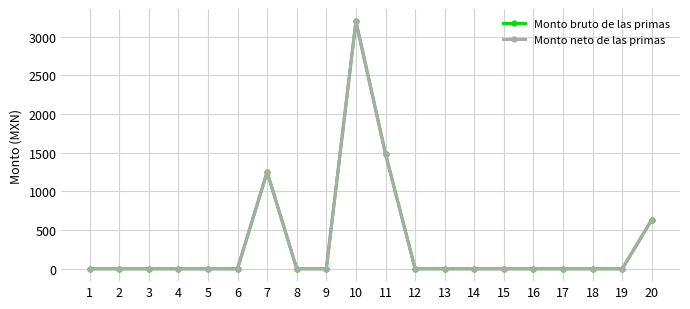

Is this an area chart (filled region under the line)?

No